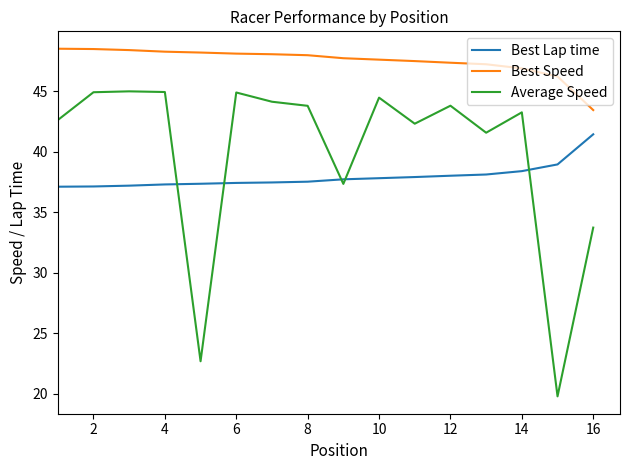

What is the minimum value for Best Speed?

43.4